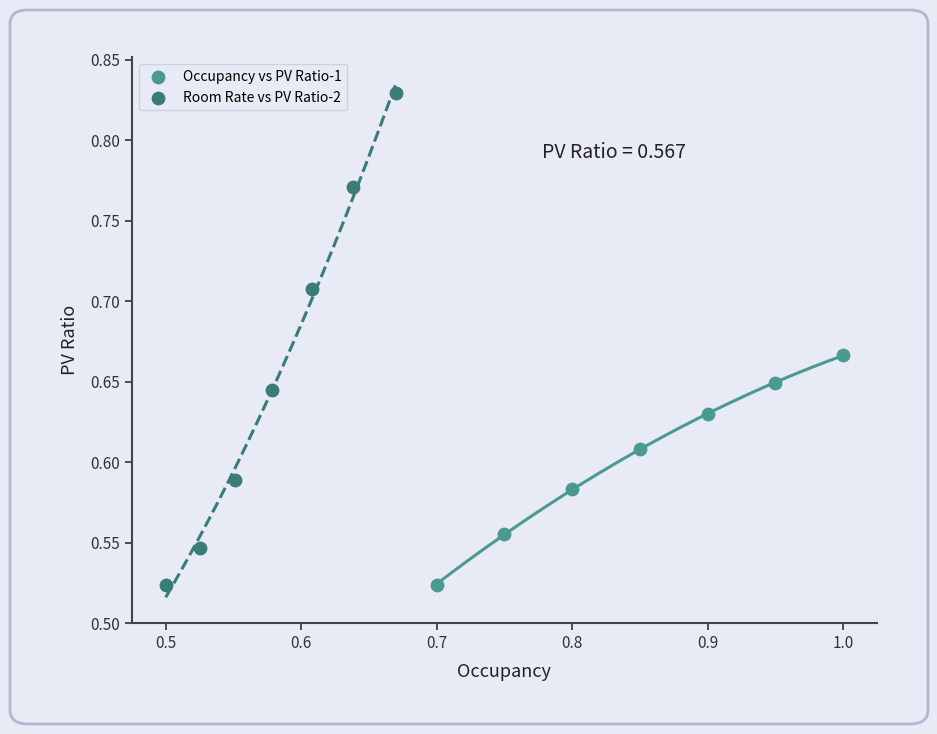

What are all the series names shown in the legend?

Occupancy vs PV Ratio-1, Room Rate vs PV Ratio-2